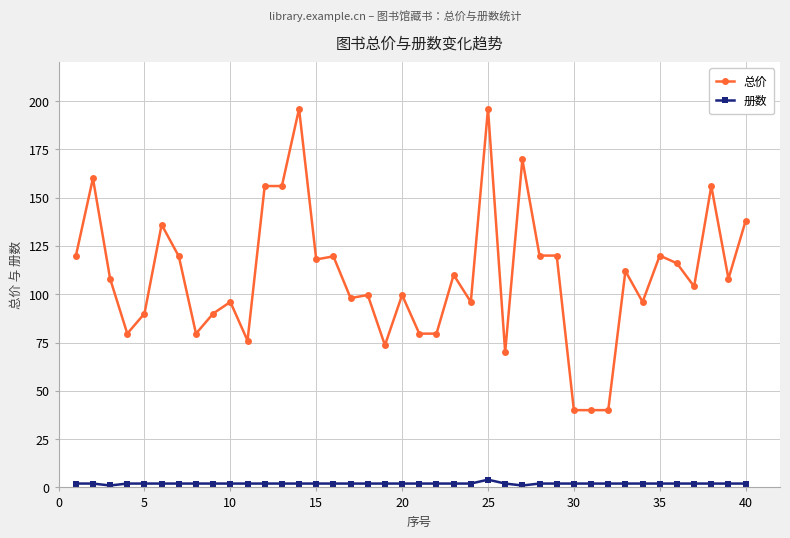

What is the value of the 总价 point at the 40th from the left?

138.0